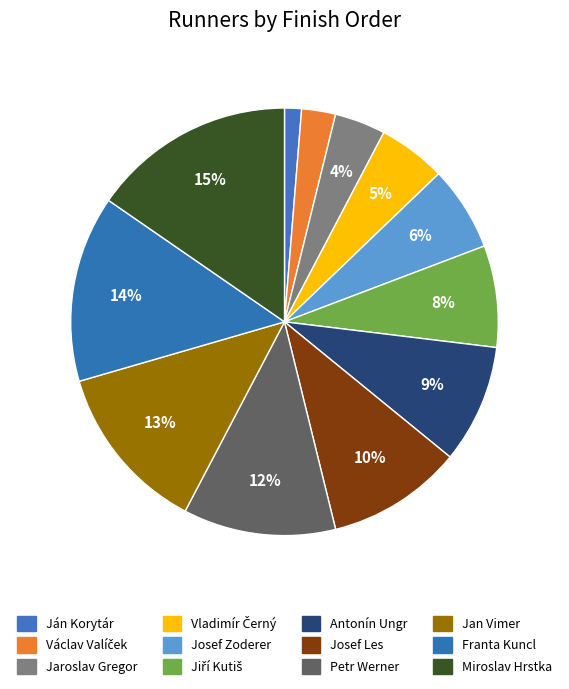

To the nearest percent, what portion does Antonín Ungr represent?

9%